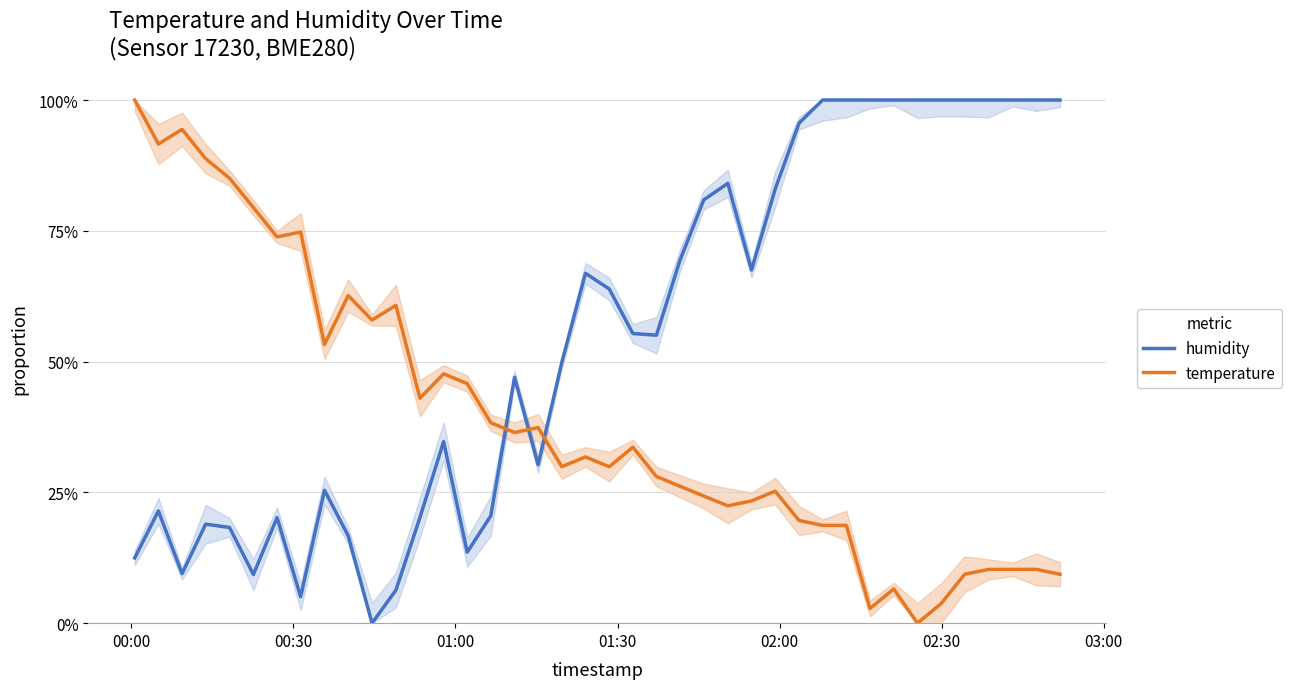

What is the value of the humidity point at the 28th from the left?

0.8